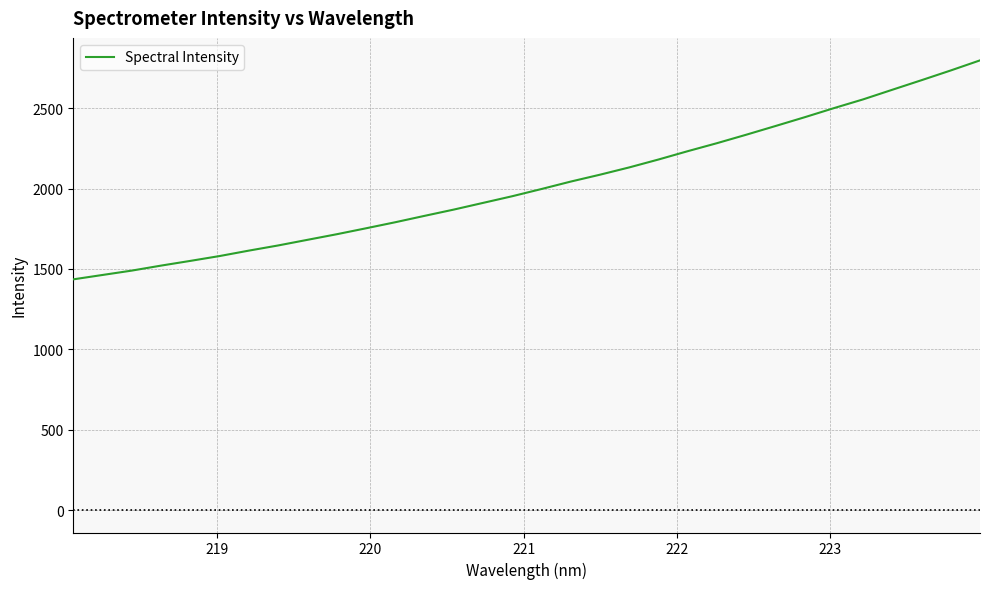

What is the difference between the maximum and minimum values?

1362.2